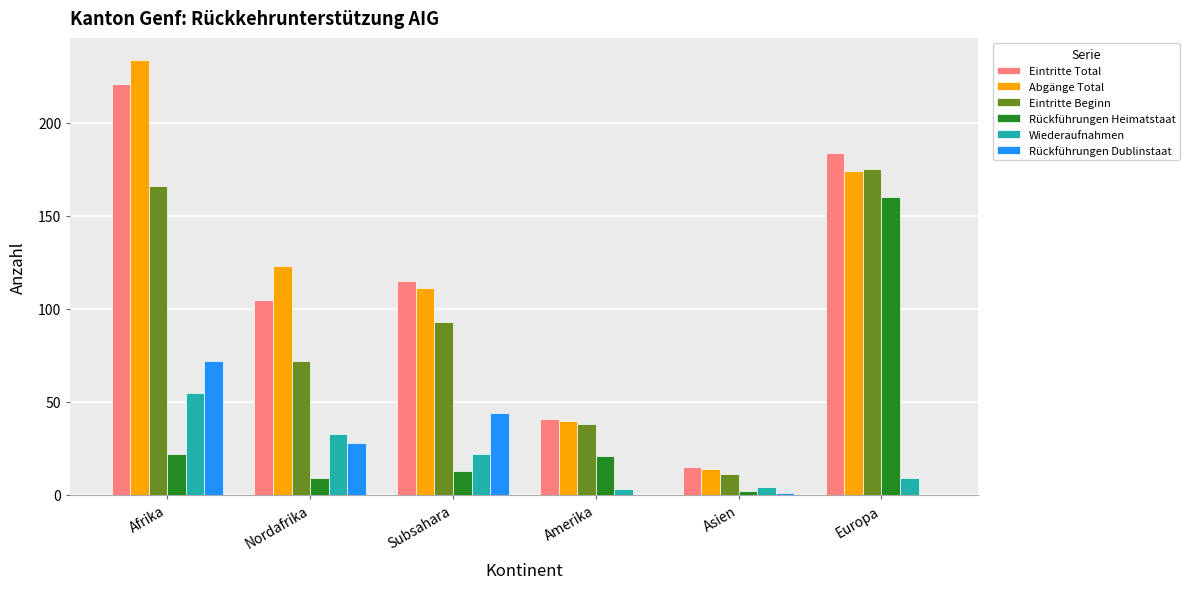

How many categories are shown in the chart?

6